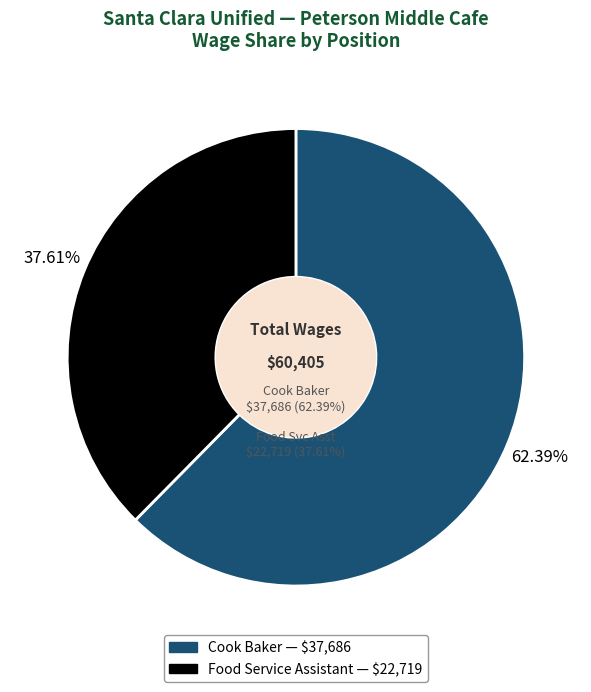

Between Food Service Assistant and Cook Baker, which is larger?

Cook Baker